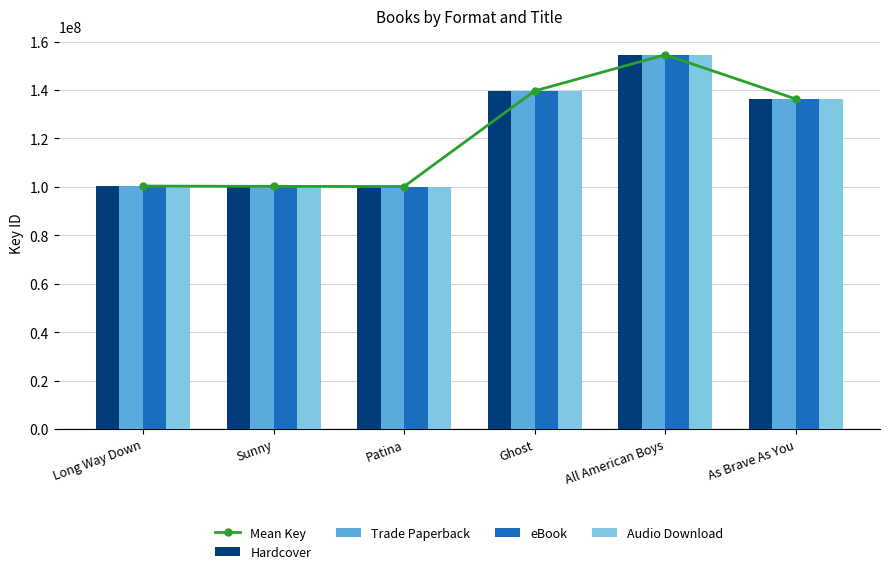

What is the difference between the maximum and minimum values in the Hardcover series?

54397104